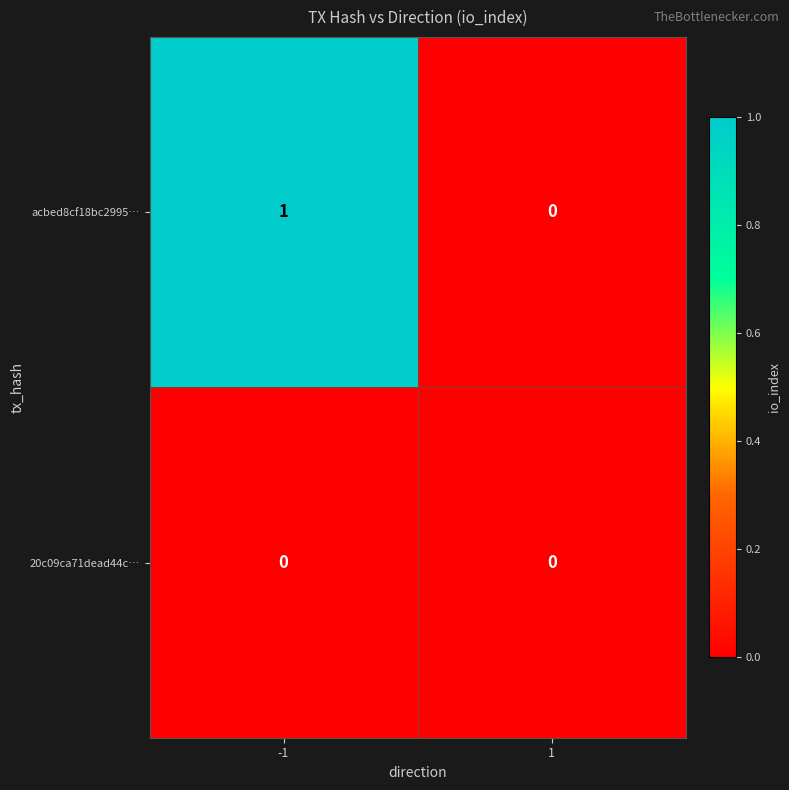

Is the value of acbed8cf18bc2995… at -1 greater than the value of 20c09ca71dead44c… at 1?

Yes